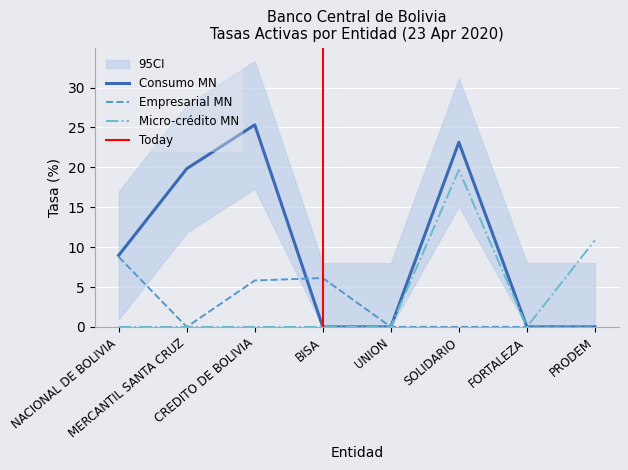

At which category does the chart reach its minimum across all series?

MERCANTIL SANTA CRUZ